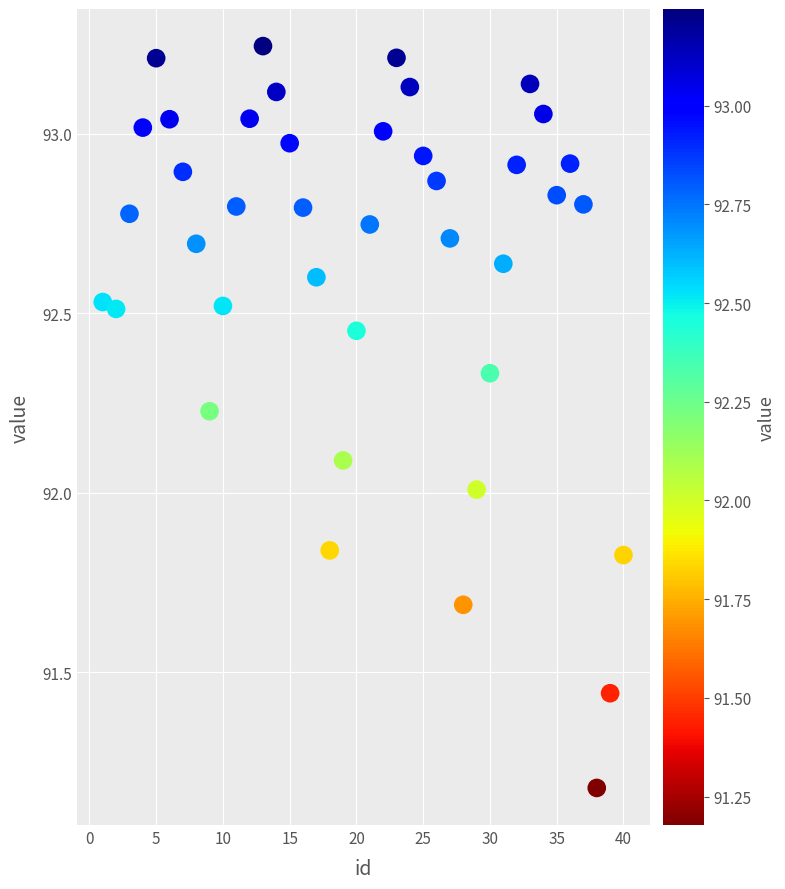

What is the range of Y values (max minus min)?

2.1